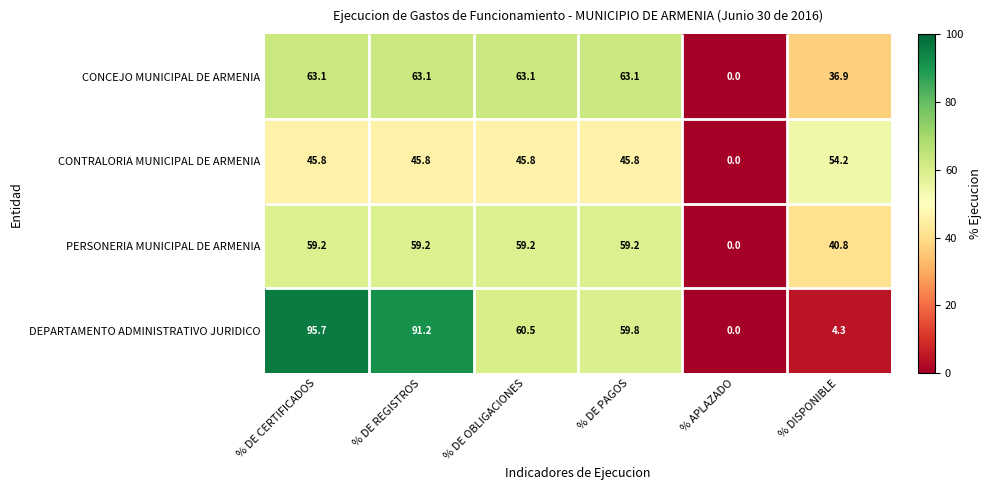

What is the spread (max minus min) of values at % DE CERTIFICADOS?

49.9